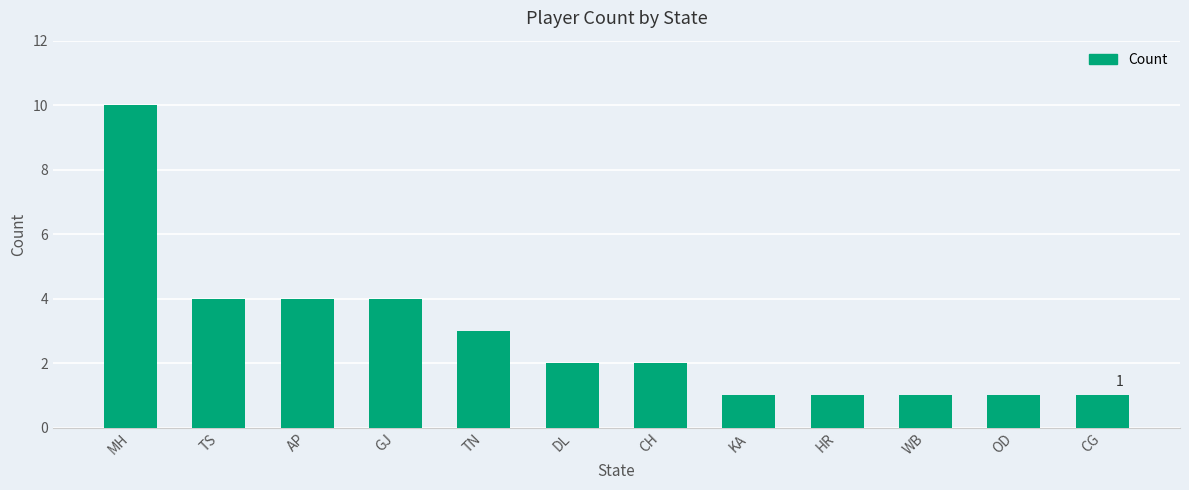

Reading left to right, what are all the values shown in this chart?

MH=10	TS=4	AP=4	GJ=4	TN=3	DL=2	CH=2	KA=1	HR=1	WB=1	OD=1	CG=1